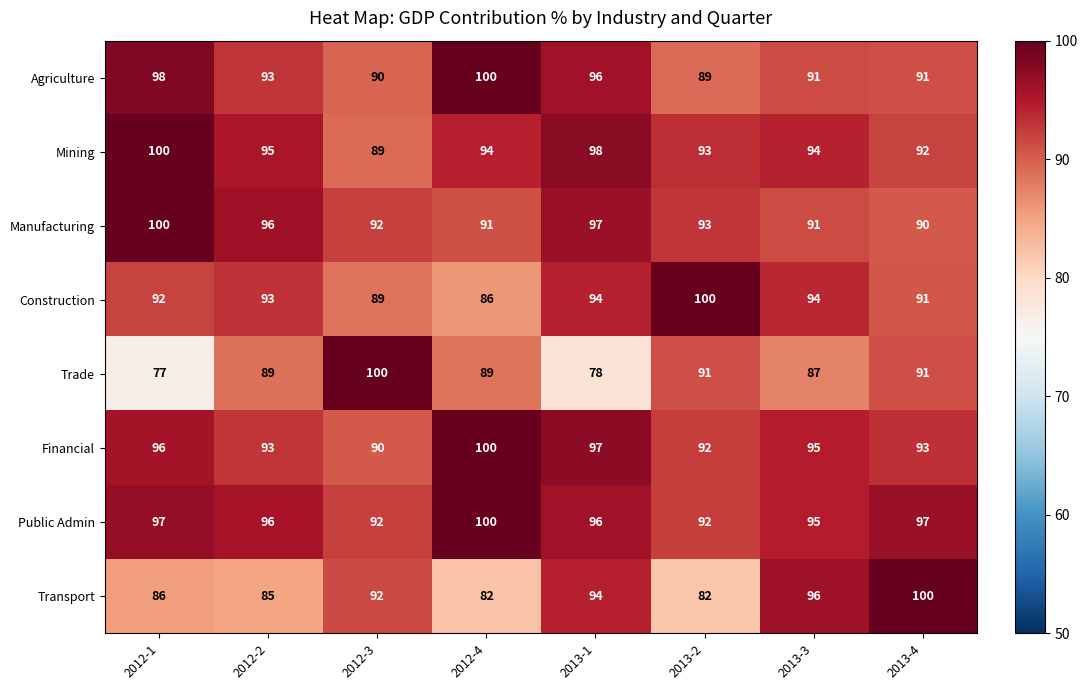

What is the maximum value shown in the chart?

100